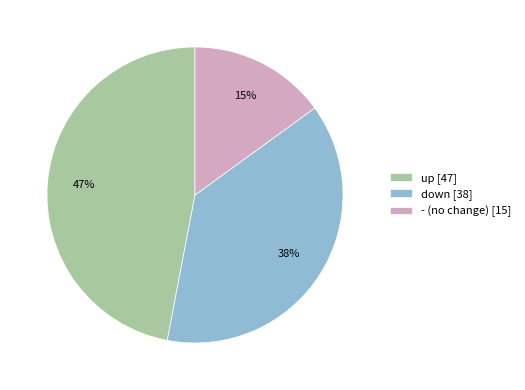

Is it true that up is 47% of the pie?

True